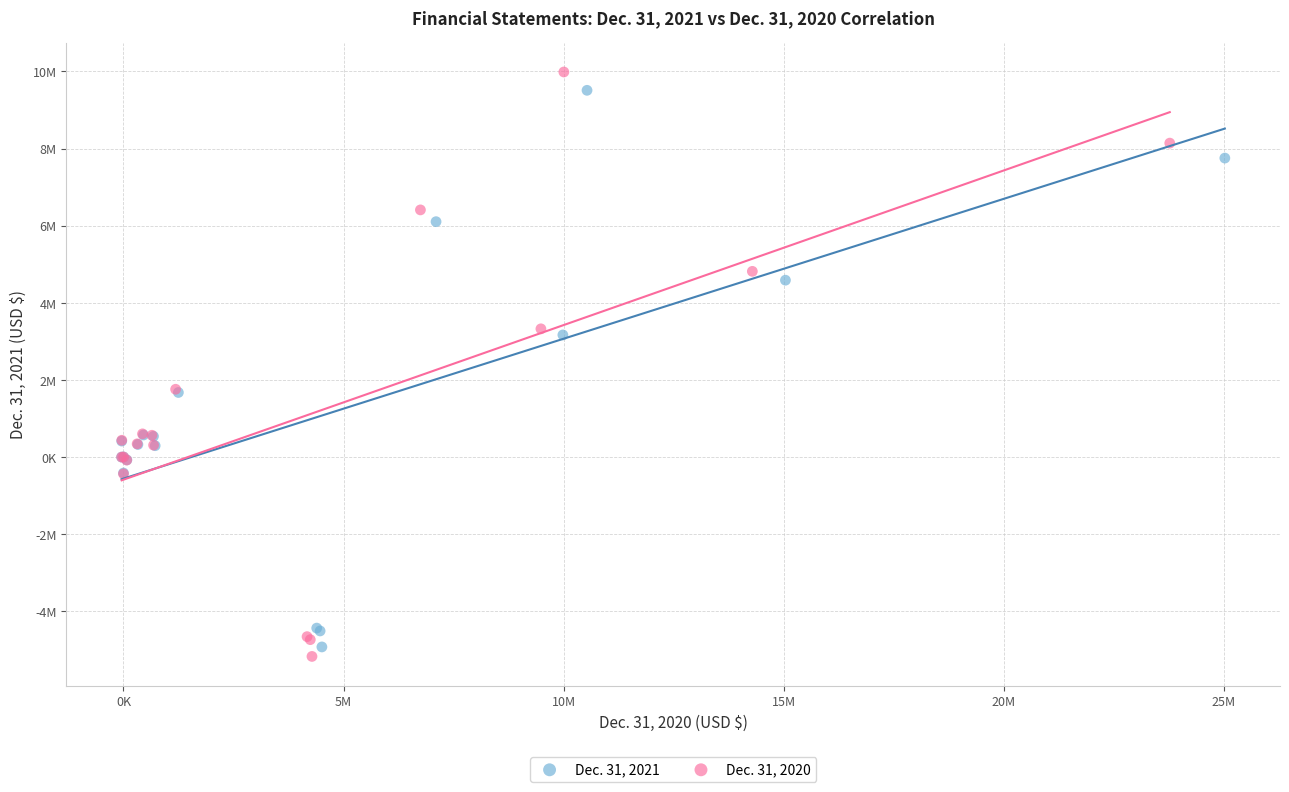

Which series contains the lowest Y value?

Dec. 31, 2020